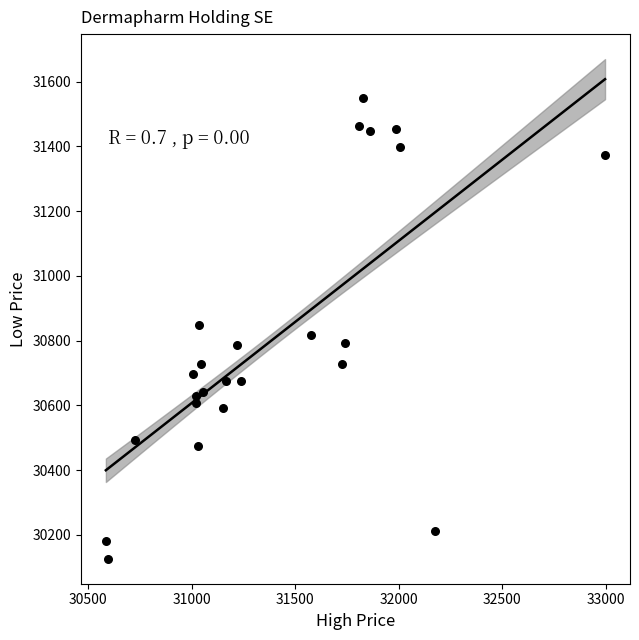

What is the range of X values (max minus min)?

2411